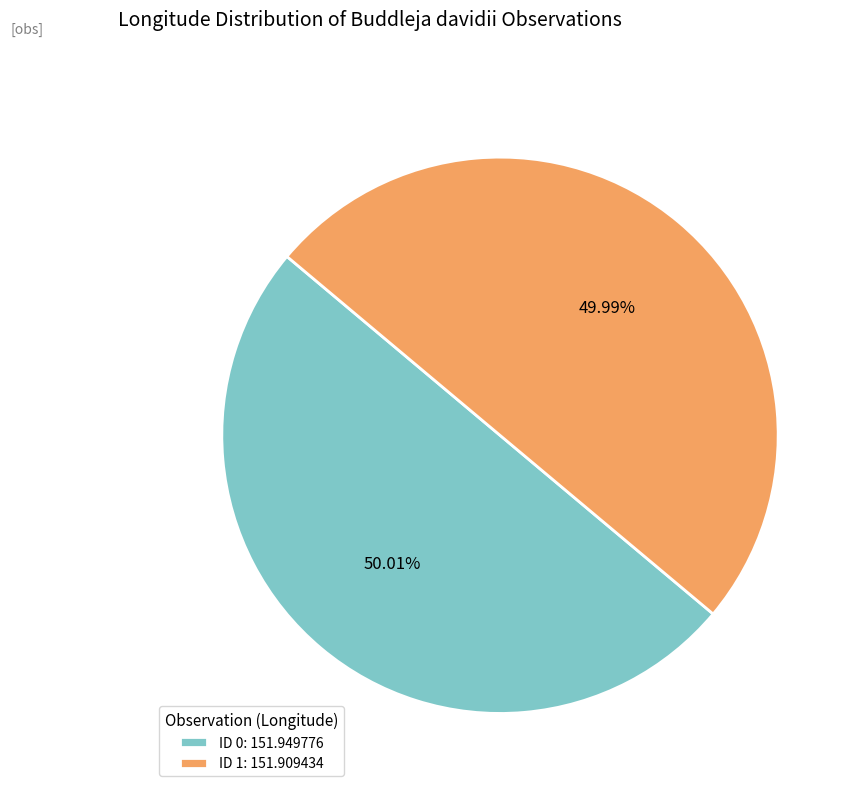

What is the ratio of the value at ID 0: 151.949776 to the value at ID 1: 151.909434?

1.0